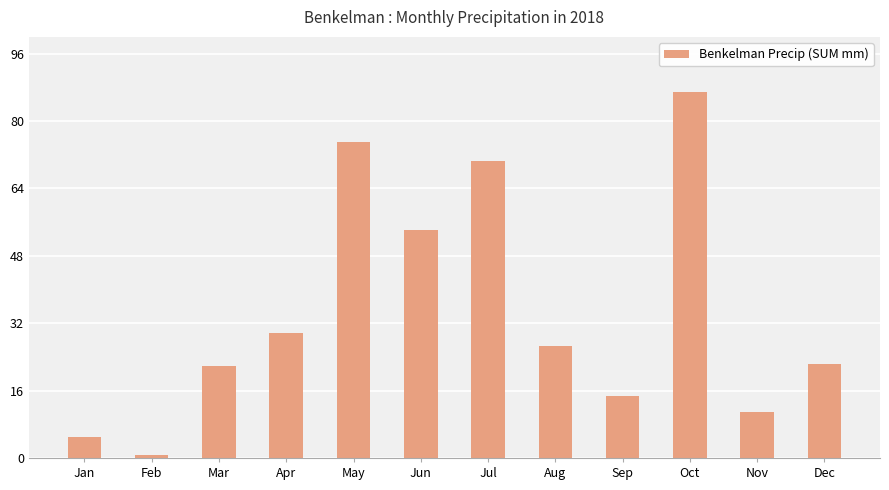

At which label is the value closest to 43?

Jun